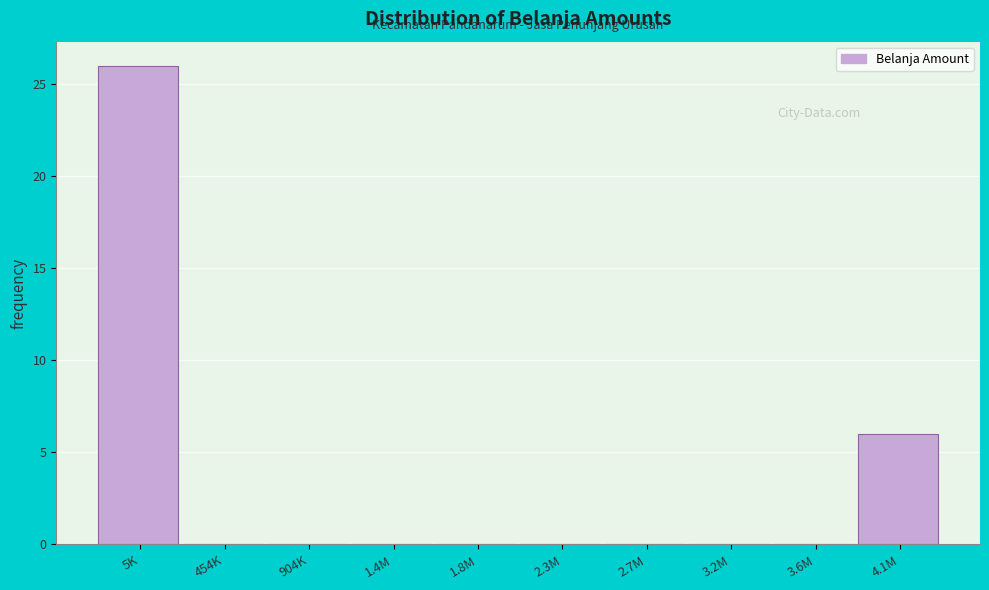

Reading right to left, transcribe all the data shown in this chart.

4.1M=6	3.6M=0	3.2M=0	2.7M=0	2.3M=0	1.8M=0	1.4M=0	904K=0	454K=0	5K=26